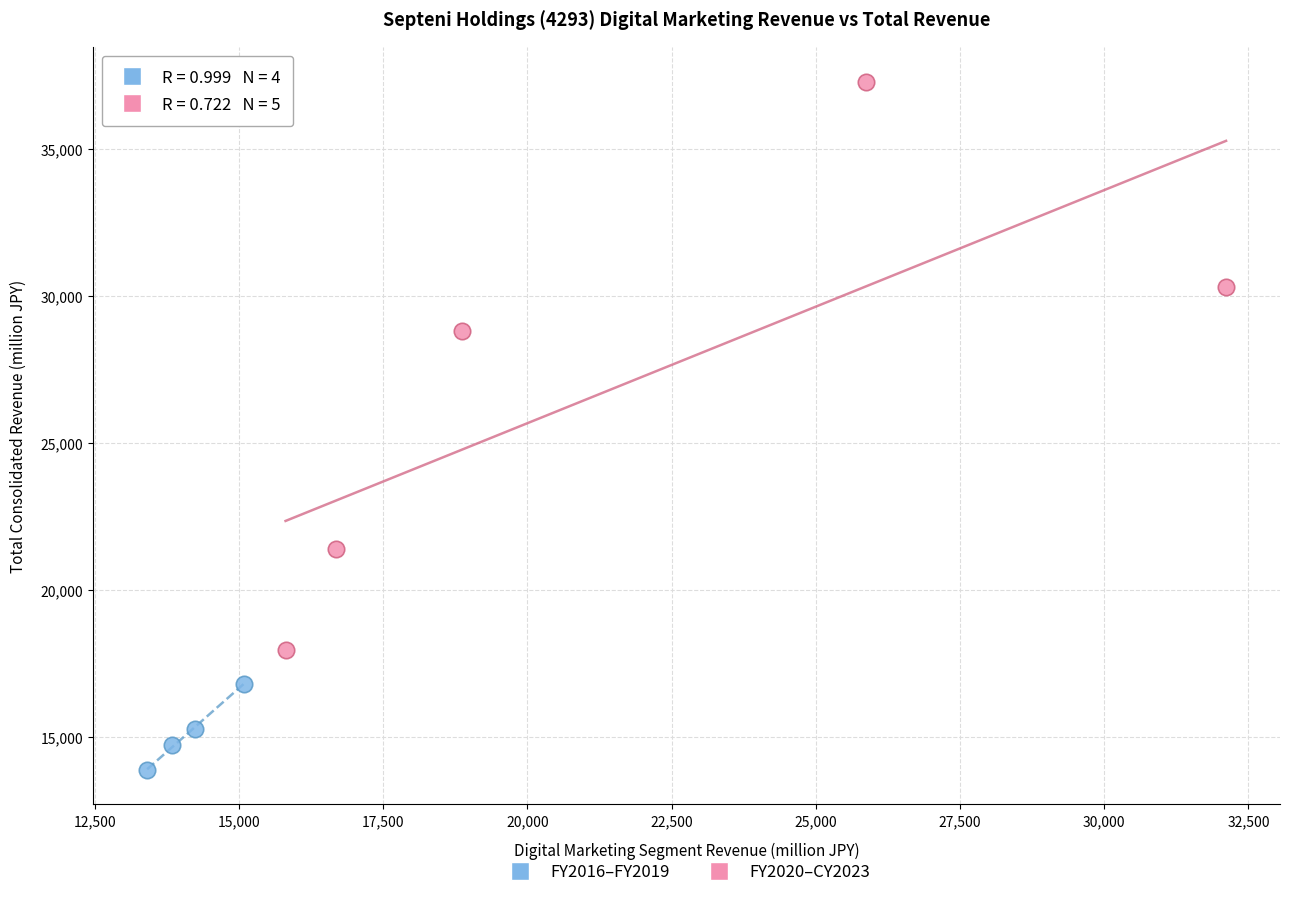

Which series has the largest Y range (max minus min)?

FY2020–CY2023